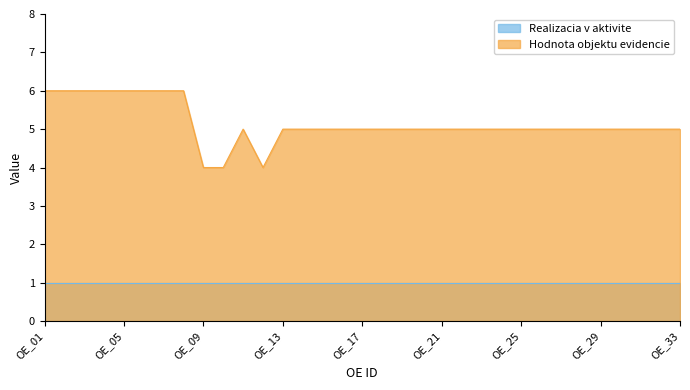

Reading right to left, list all the values displayed in this chart.

OE_33=5	OE_32=5	OE_31=5	OE_30=5	OE_29=5	OE_28=5	OE_27=5	OE_26=5	OE_25=5	OE_24=5	OE_23=5	OE_22=5	OE_21=5	OE_20=5	OE_19=5	OE_18=5	OE_17=5	OE_16=5	OE_15=5	OE_14=5	OE_13=5	OE_12=4	OE_11=5	OE_10=4	OE_09=4	OE_08=6	OE_07=6	OE_06=6	OE_05=6	OE_04=6	OE_03=6	OE_02=6	OE_01=6